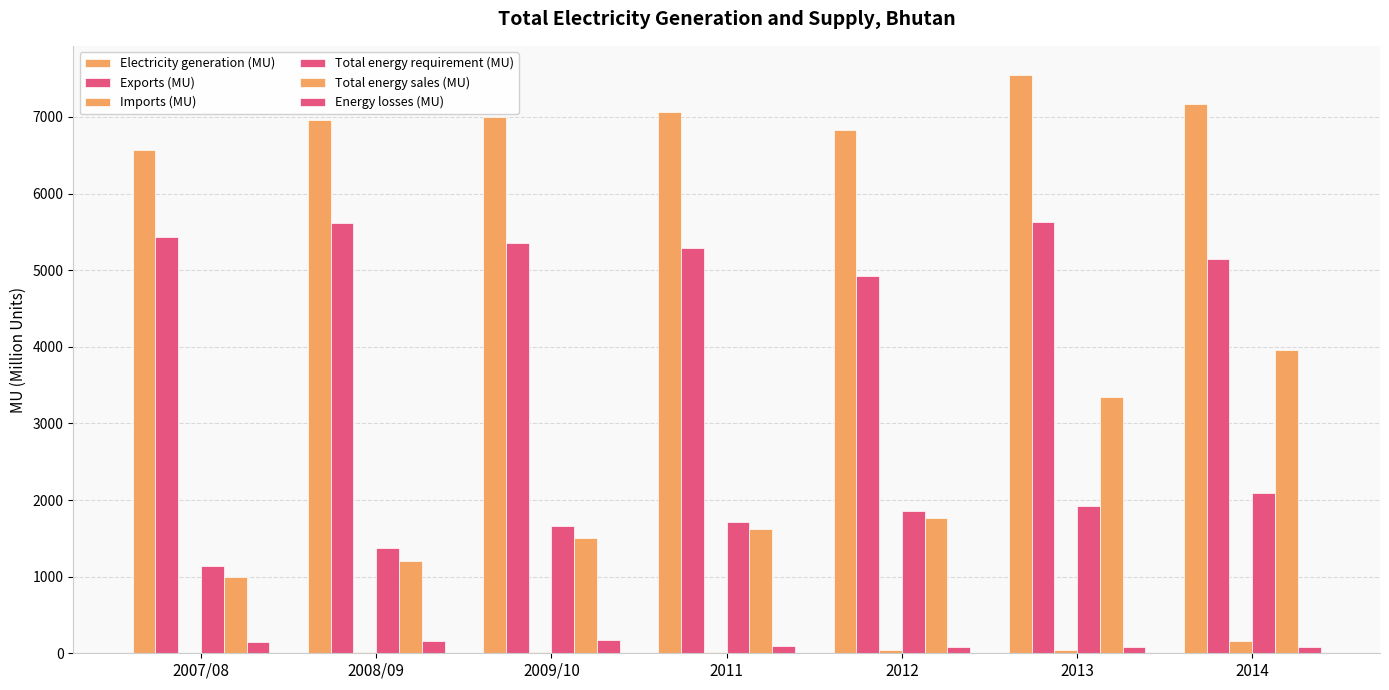

Which series has the widest spread of values?

Total energy sales (MU)